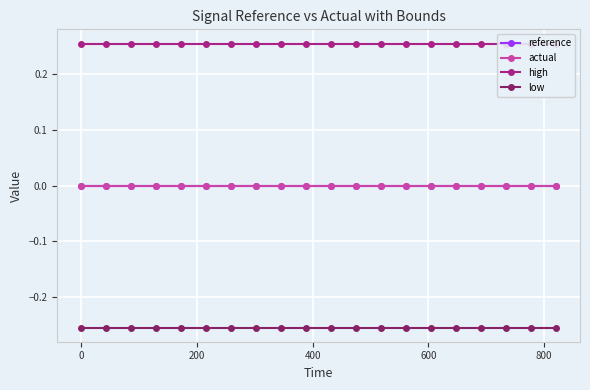

Reading right to left, transcribe all the data shown in this chart.

reference: 0.0	0.0	0.0	0.0	0.0	0.0	0.0	0.0	0.0	0.0	0.0	0.0	0.0	0.0	0.0	0.0	0.0	0.0	0.0	0.0
actual: 0.0	0.0	0.0	0.0	0.0	0.0	0.0	0.0	0.0	0.0	0.0	0.0	0.0	0.0	0.0	0.0	0.0	0.0	0.0	0.0
high: 0.3	0.3	0.3	0.3	0.3	0.3	0.3	0.3	0.3	0.3	0.3	0.3	0.3	0.3	0.3	0.3	0.3	0.3	0.3	0.3
low: -0.3	-0.3	-0.3	-0.3	-0.3	-0.3	-0.3	-0.3	-0.3	-0.3	-0.3	-0.3	-0.3	-0.3	-0.3	-0.3	-0.3	-0.3	-0.3	-0.3